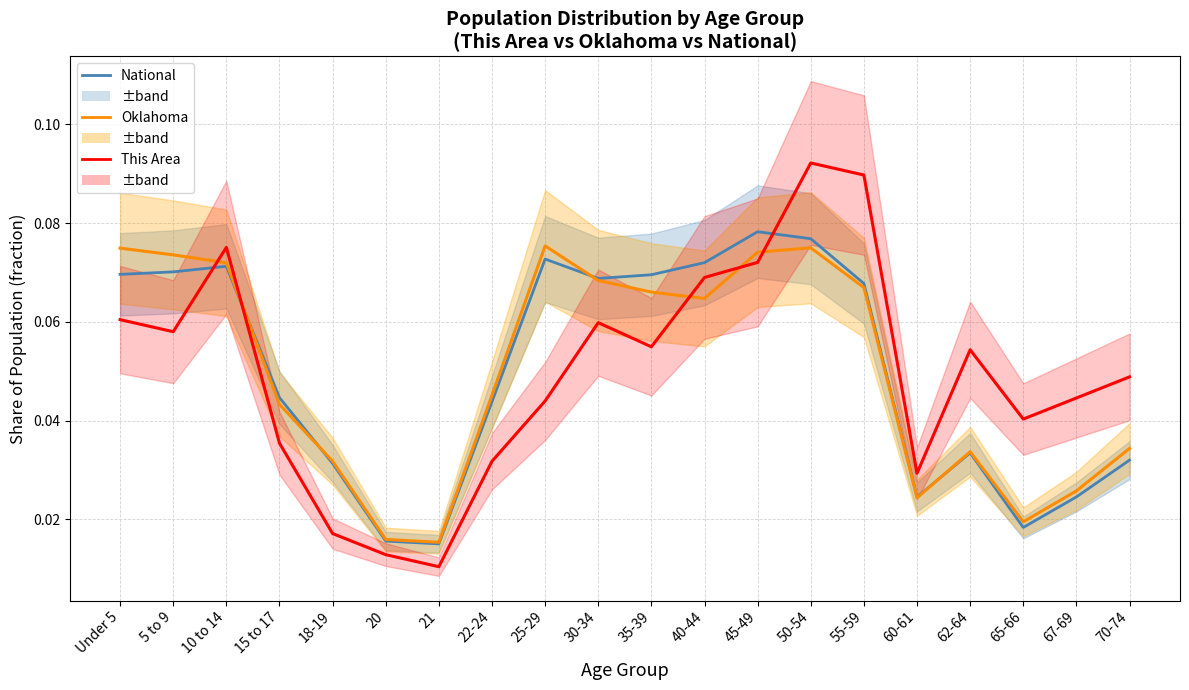

Count the number of categories in the chart.

20